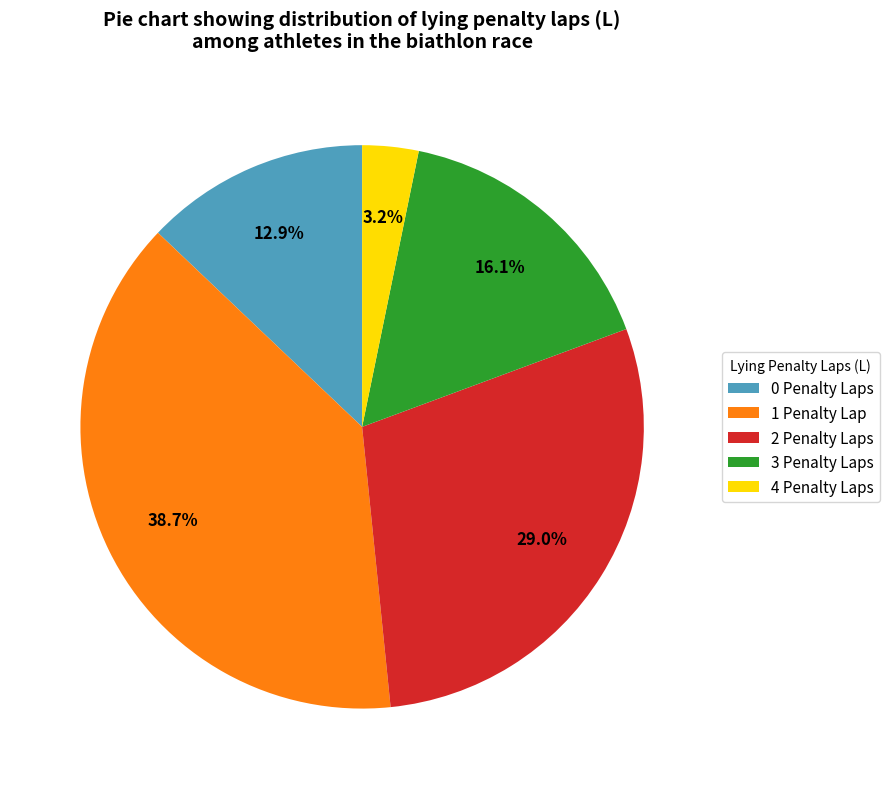

Approximately how many times larger is the value at 3 compared to 1?

0.4